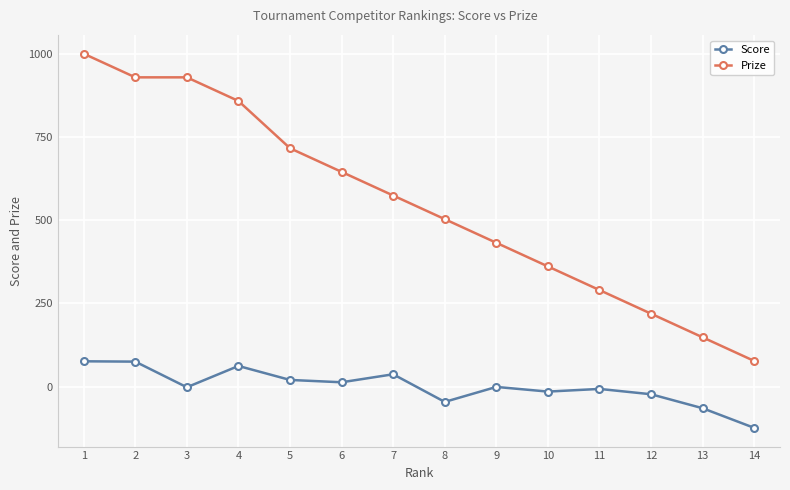

What is the difference between the second highest and minimum values in the Prize series?

852